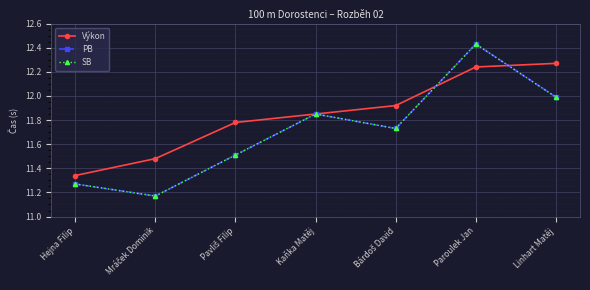

What position from the left is Bárdoš David?

5